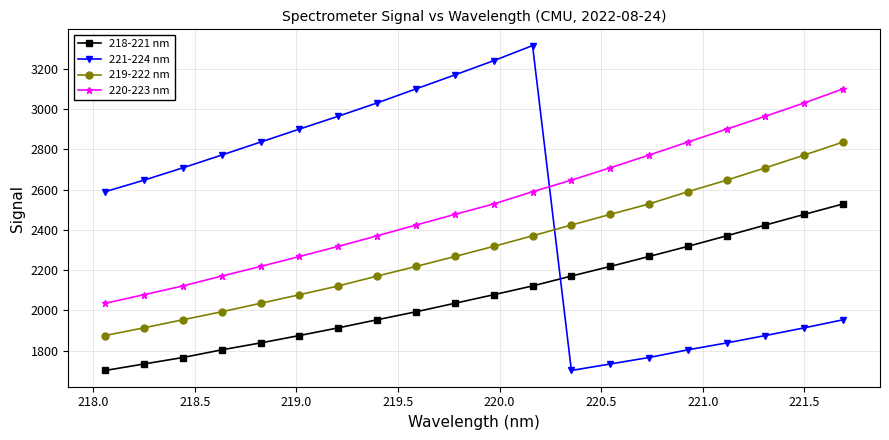

How many times do 219-222 nm and 221-224 nm cross each other?

1